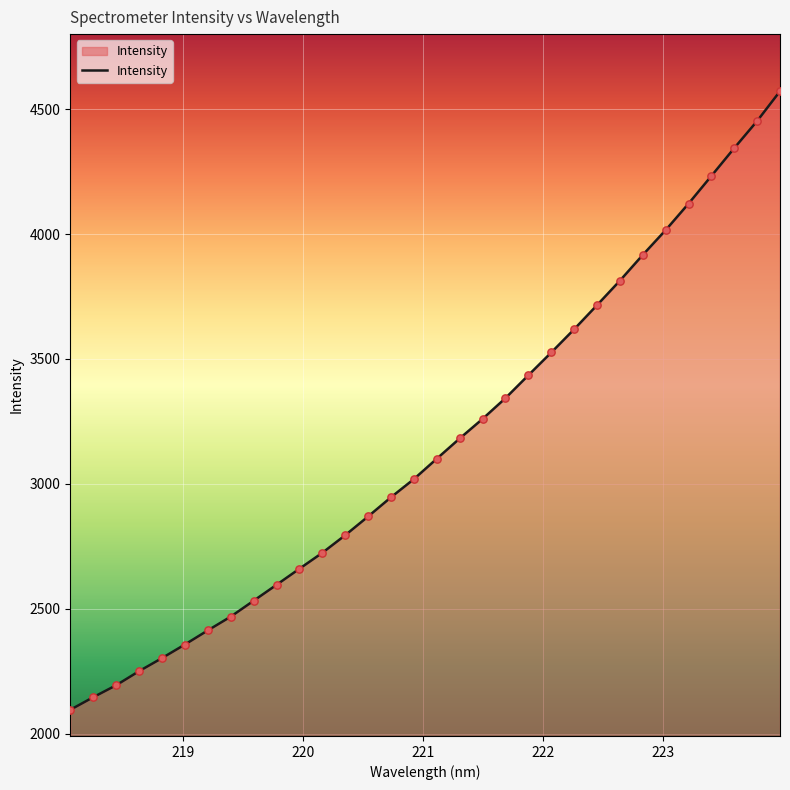

What is the maximum value shown in the chart?

4571.6